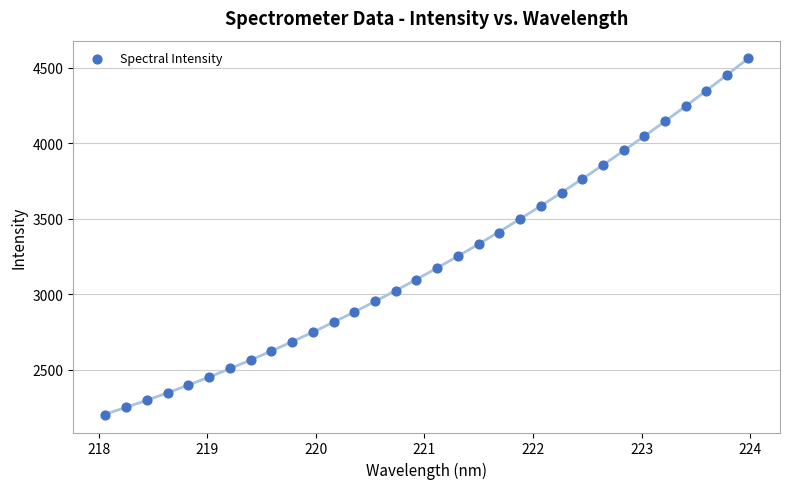

What is the range of X values (max minus min)?

5.9